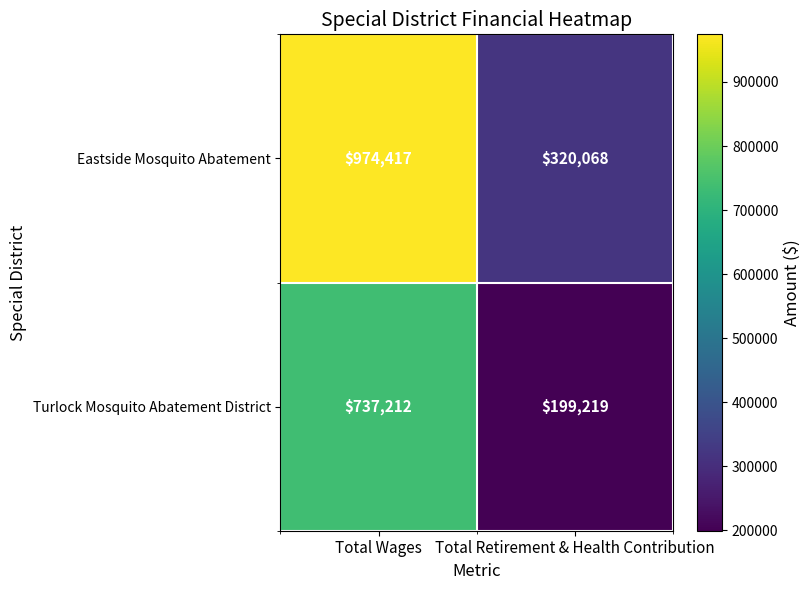

What is the total value across all series at Total Retirement & Health Contribution?

519287